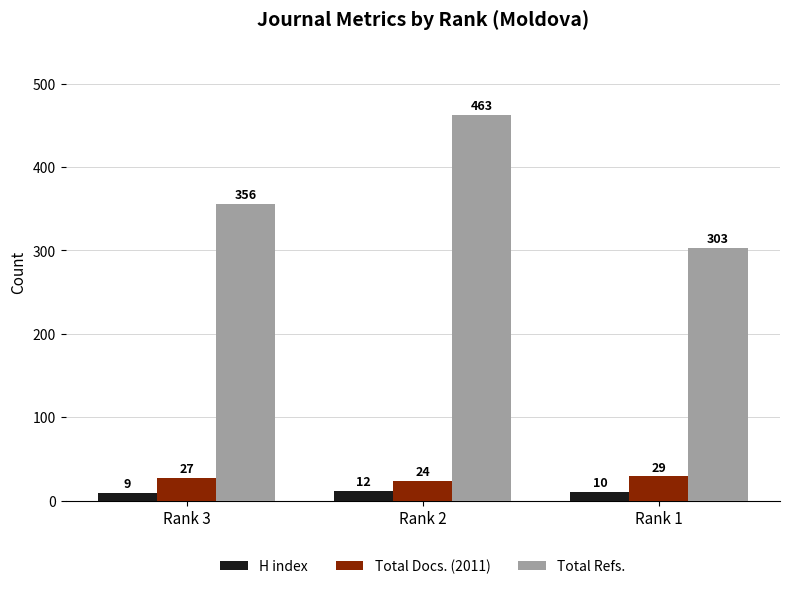

Reading left to right, list all the values displayed in this chart.

H index: 9	12	10
Total Docs. (2011): 27	24	29
Total Refs.: 356	463	303